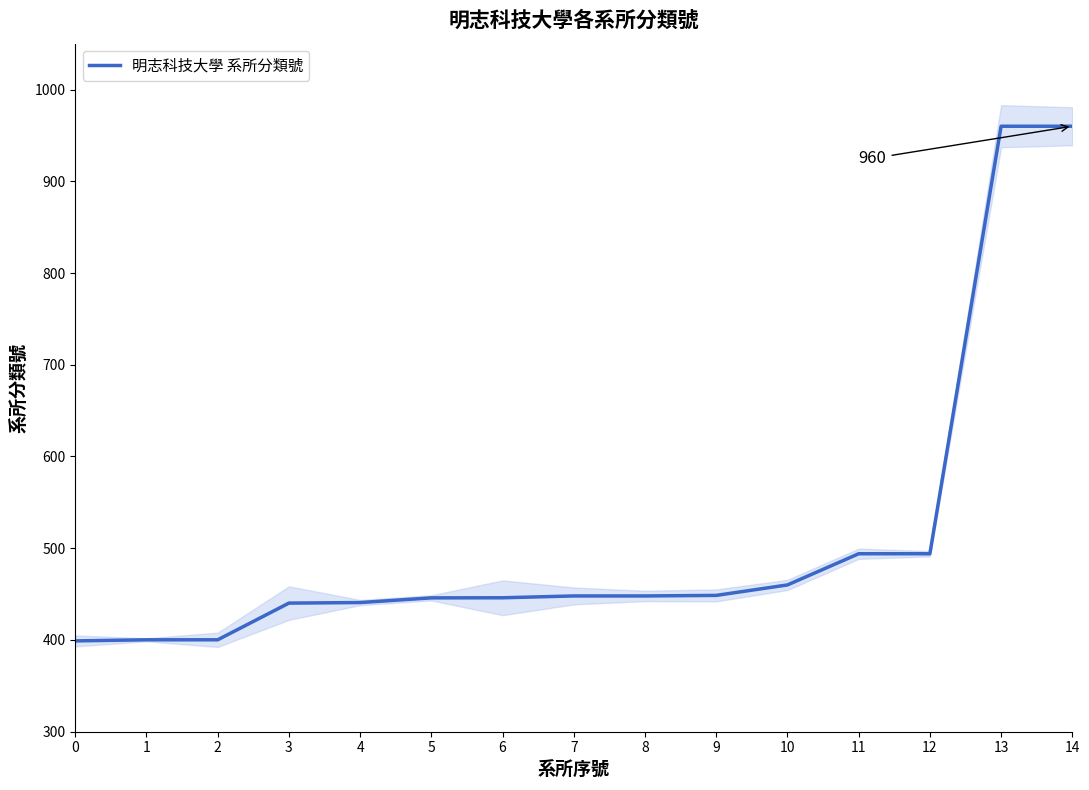

Reading left to right, list all the values displayed in this chart.

399.0	400.2	400.2	440.2	440.8	445.9	446.0	448.0	448.0	448.6	460.0	494.0	494.0	960.0	960.0